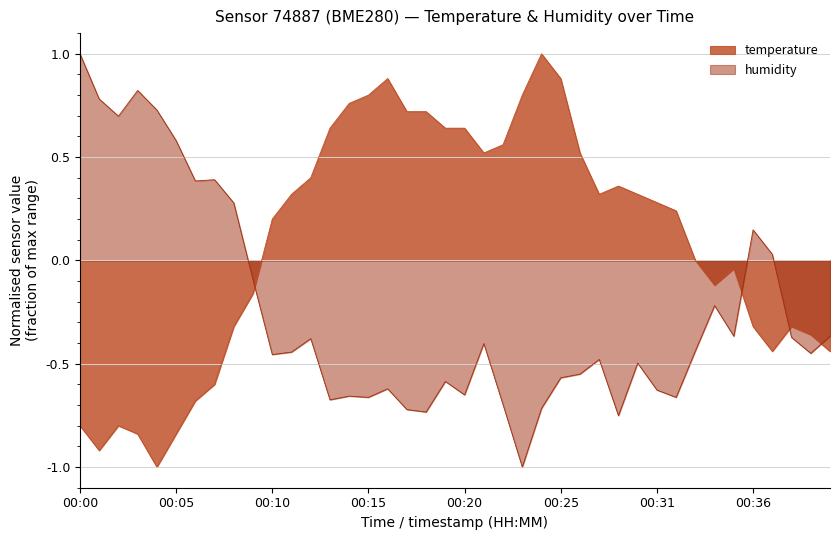

True or false: temperature has more than 0 interior local peaks.

True